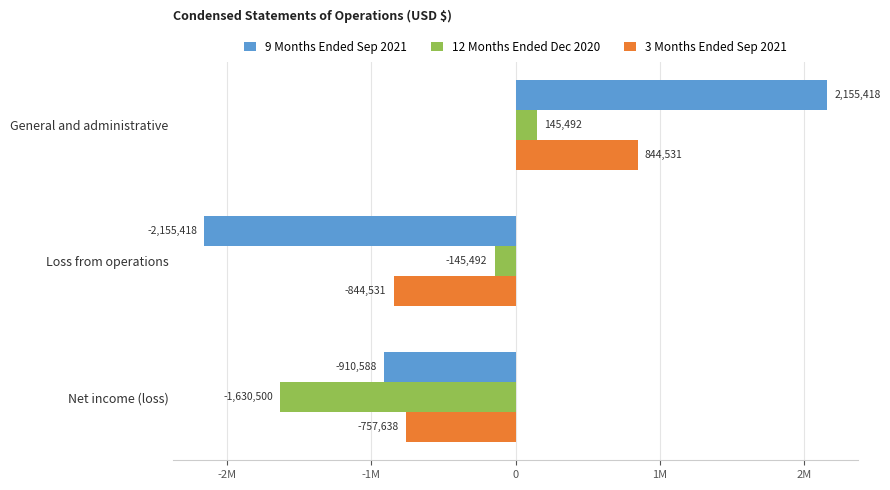

What are all the series names shown in the legend?

9 Months Ended Sep 2021, 12 Months Ended Dec 2020, 3 Months Ended Sep 2021